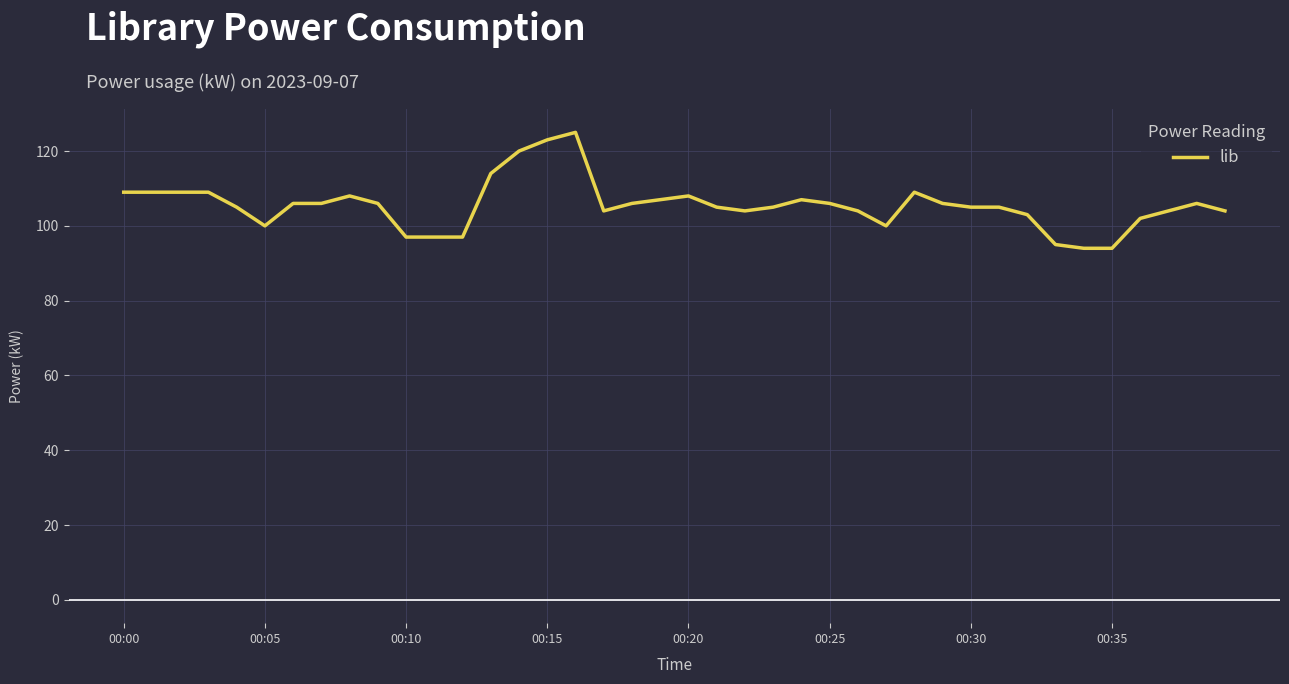

Reading left to right, what are all the values shown in this chart?

109	109	109	109	105	100	106	106	108	106	97	97	97	114	120	123	125	104	106	107	108	105	104	105	107	106	104	100	109	106	105	105	103	95	94	94	102	104	106	104